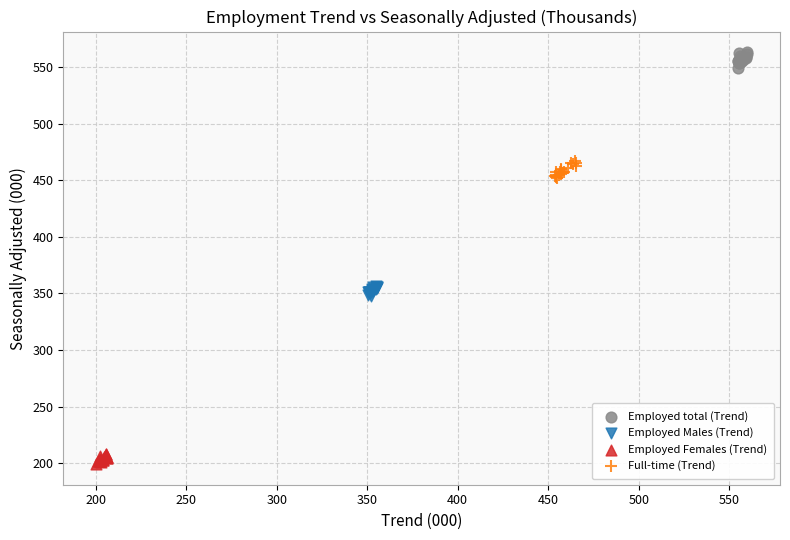

Which series contains the lowest Y value?

Employed Females (Trend)